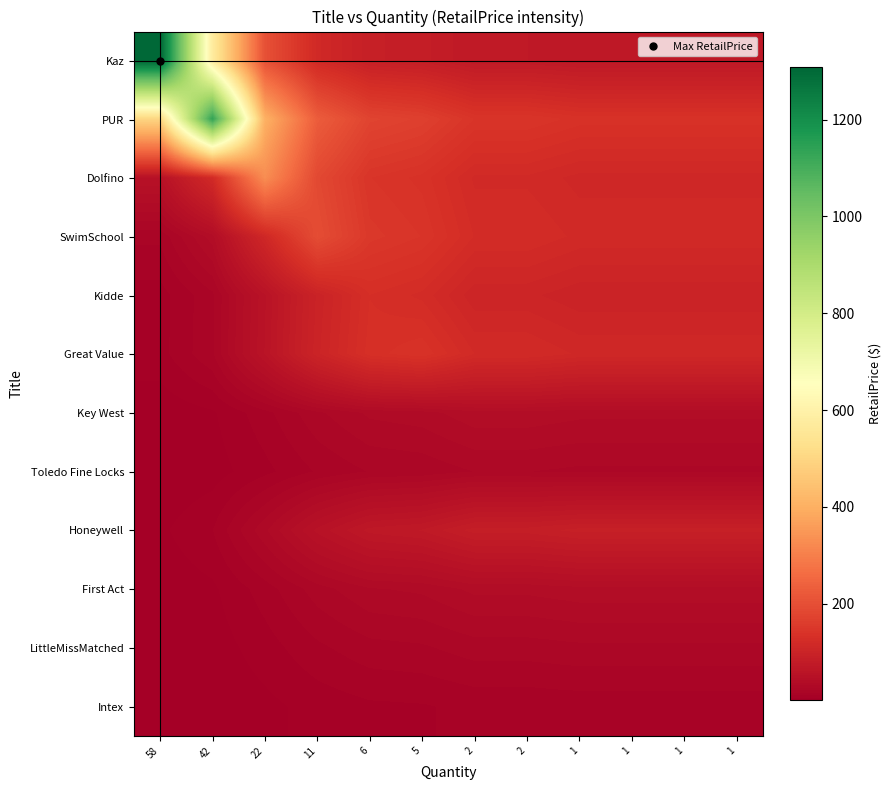

Which has a higher value, 22 or 42?

42